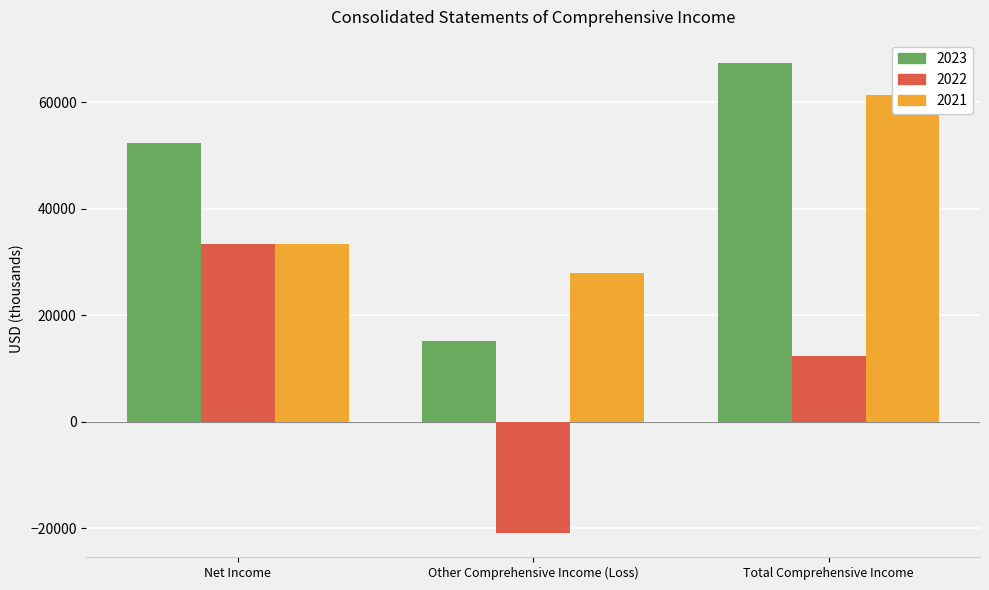

The value of 2021 at Other Comprehensive Income (Loss) is 27928. True or false?

True